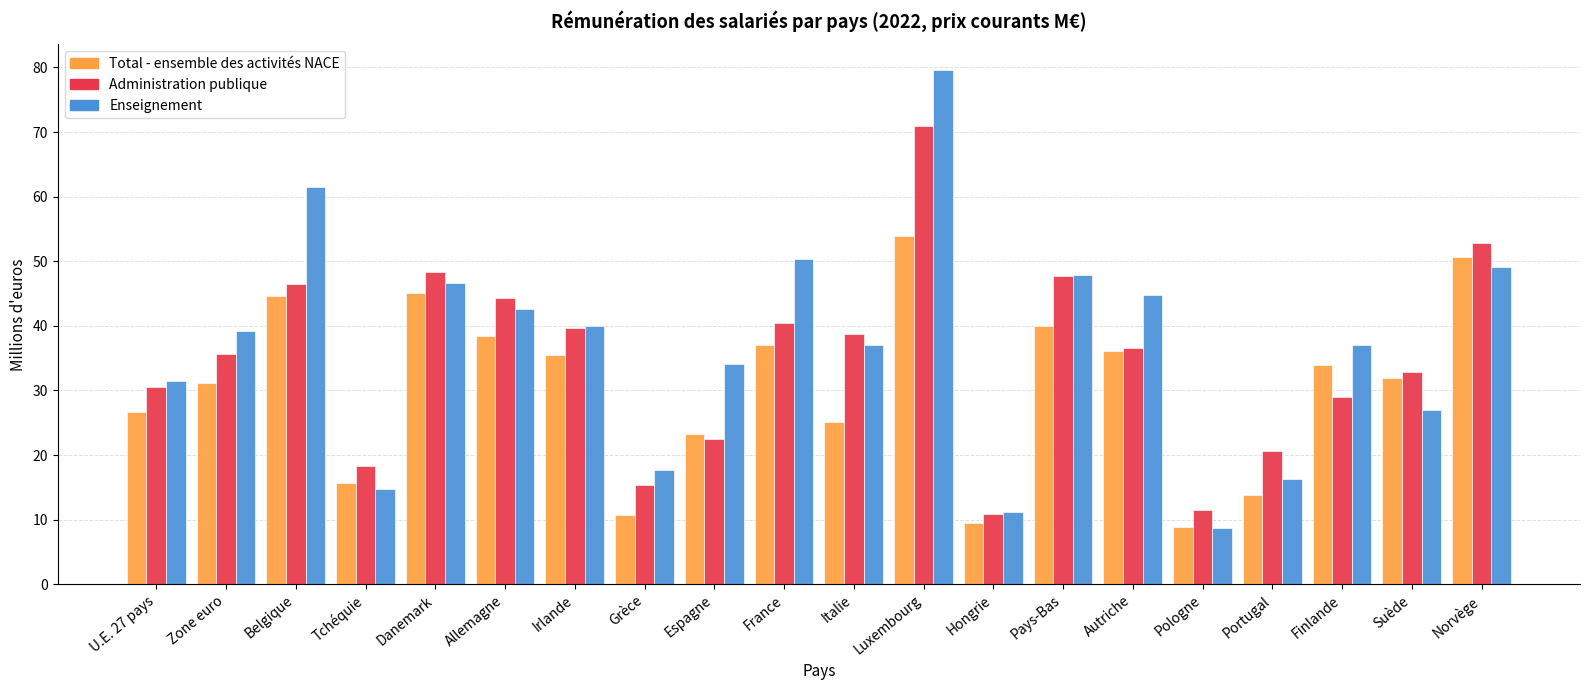

What is the minimum value shown in the chart?

8.7